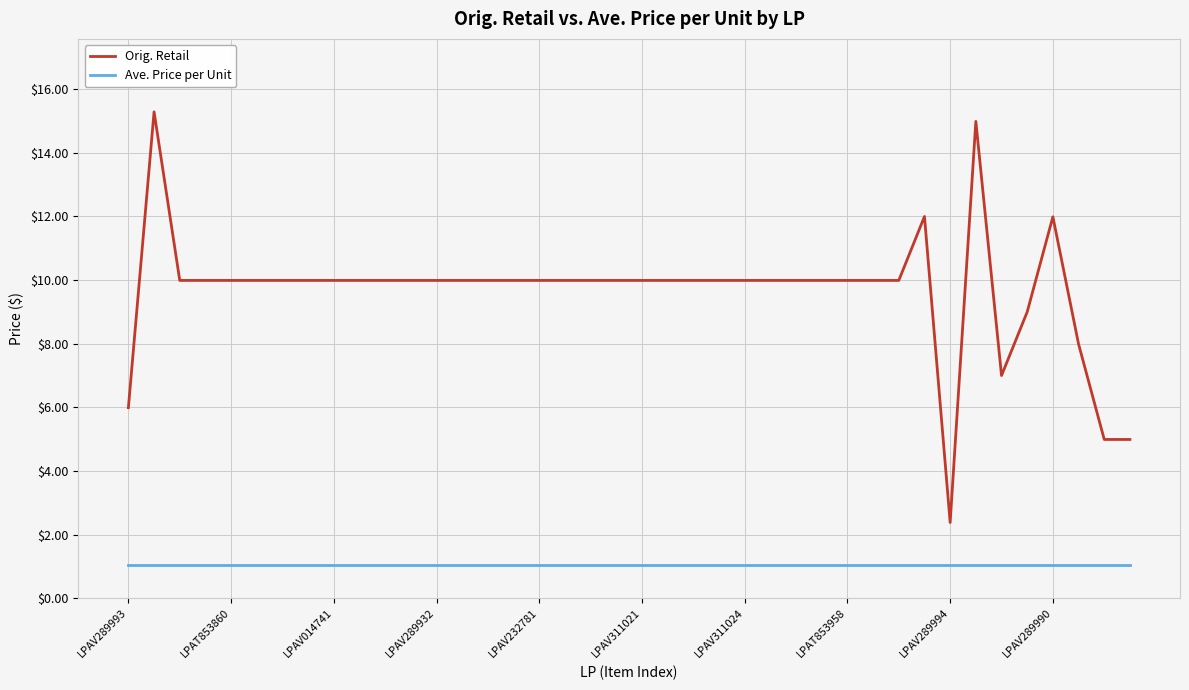

List the series in order of their overall mean, highest first.

Orig. Retail, Ave. Price per Unit